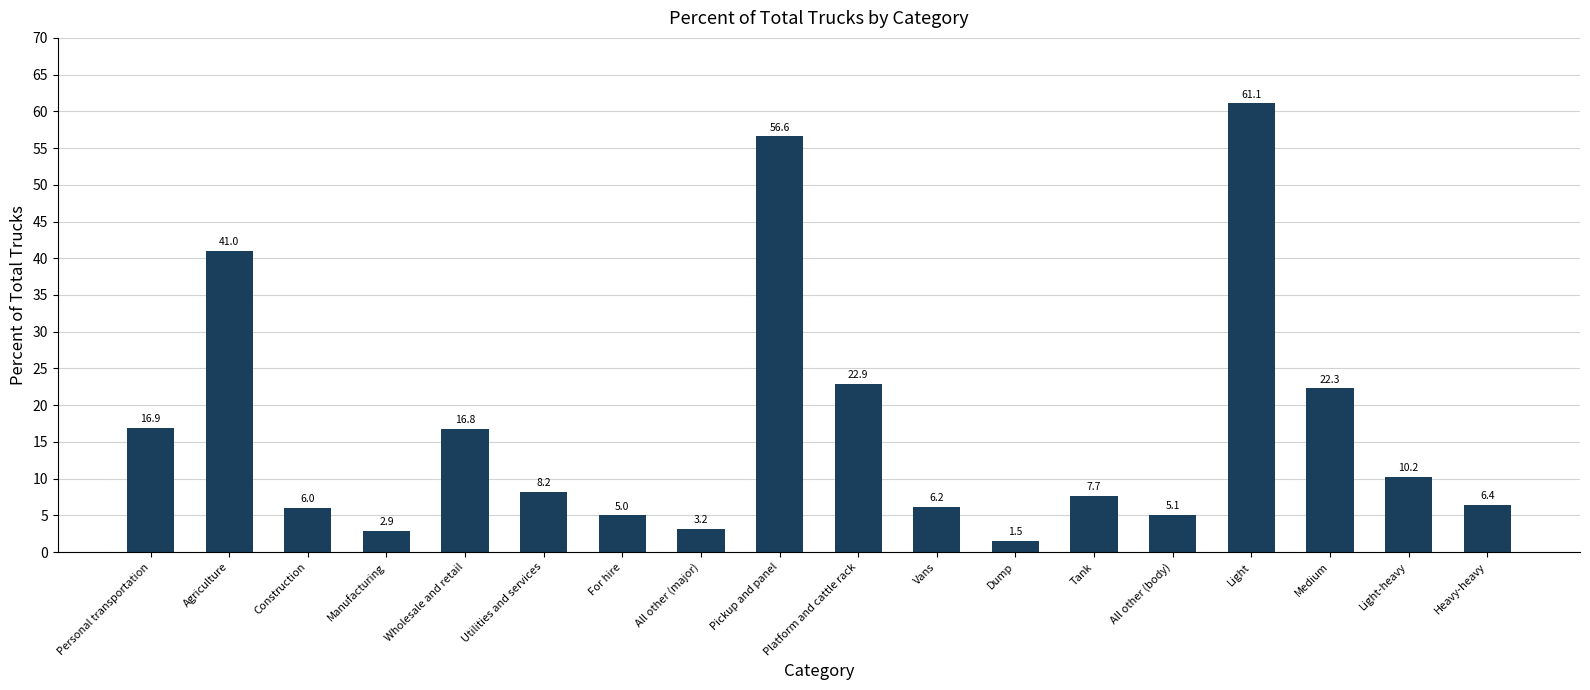

How many data points does each series have?

18